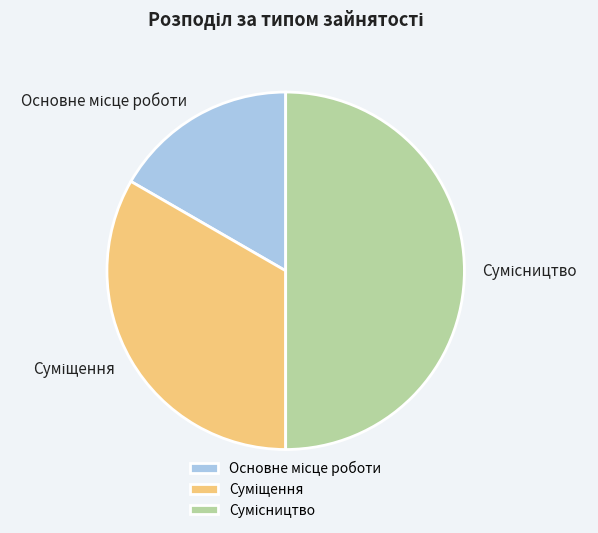

Which slice is the largest?

Сумісництво